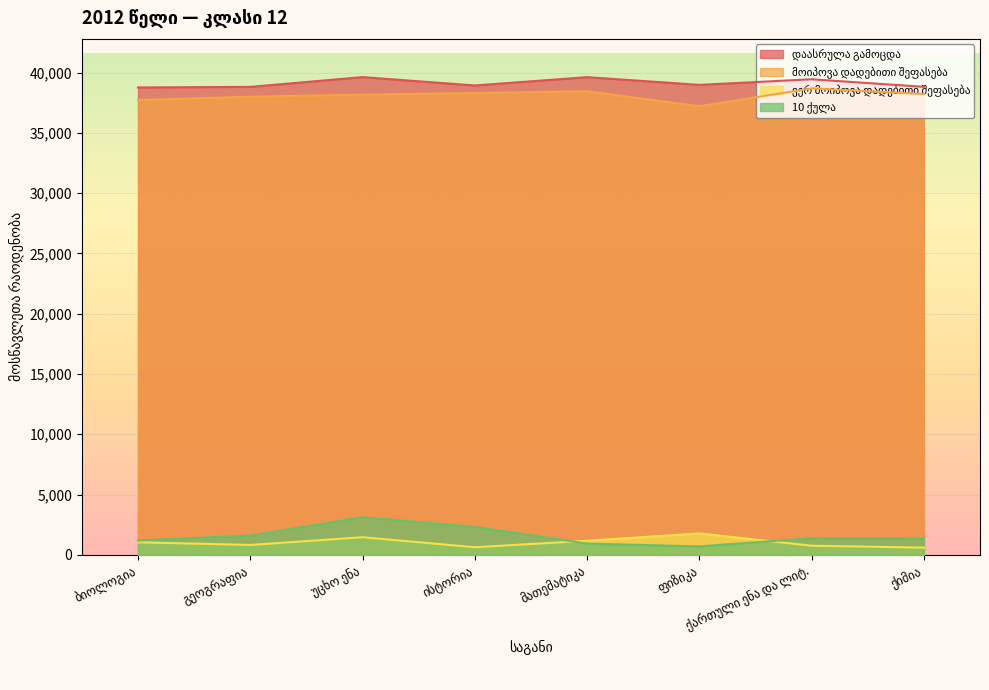

What is the label of the 7th point from the right?

გეოგრაფია